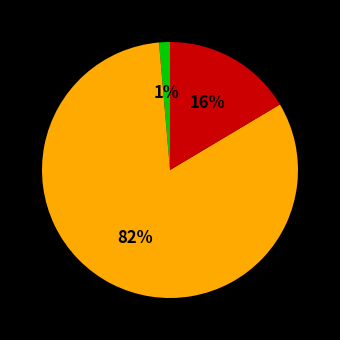

Is there a majority slice in this chart?

Yes